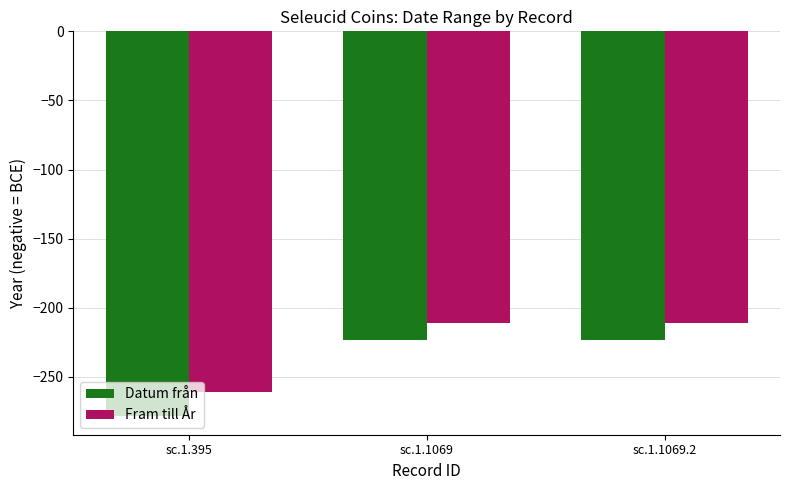

Are the bars horizontal?

No